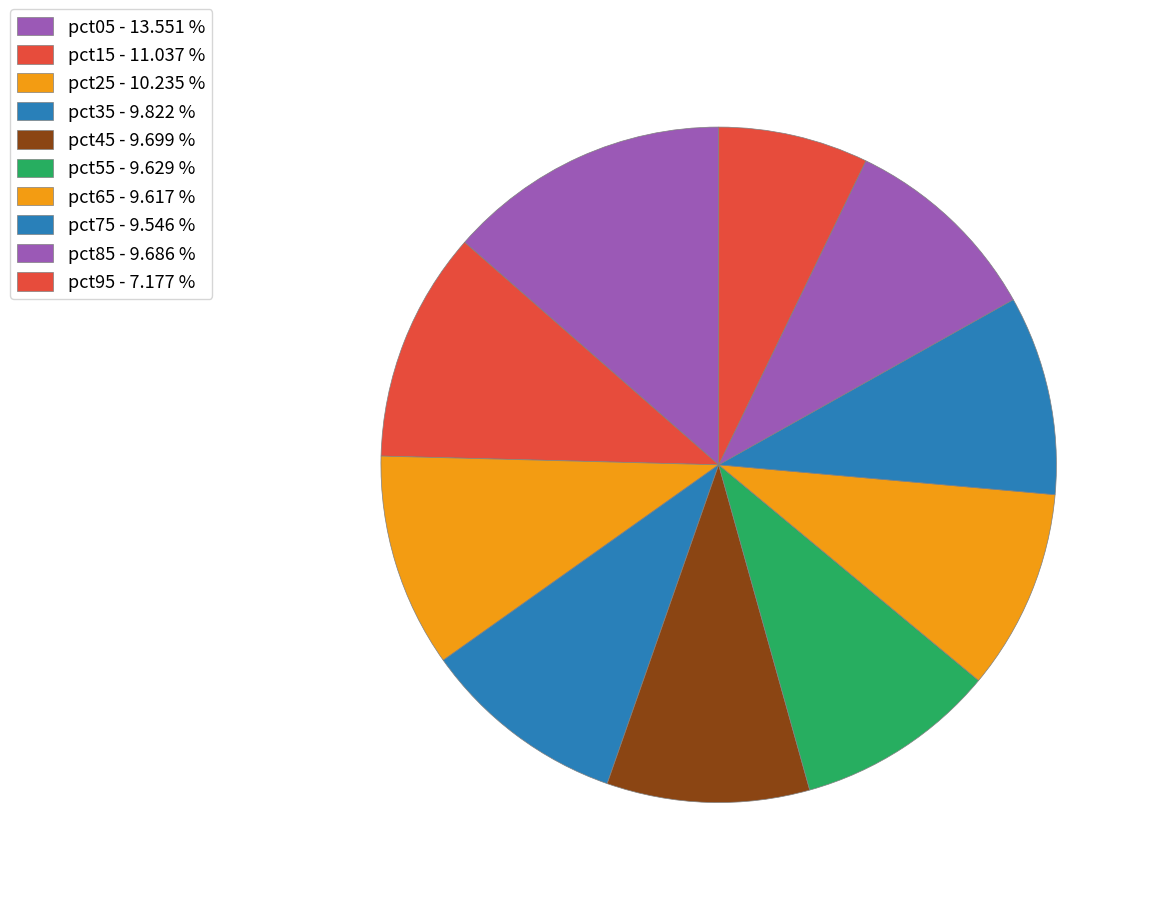

To the nearest percent, what is the average slice percentage?

10%